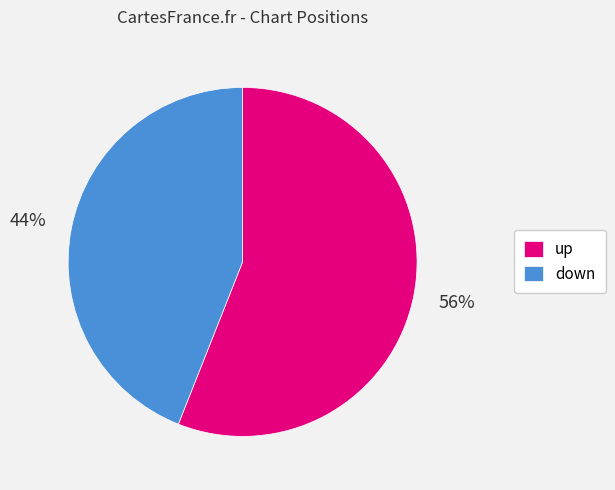

How many segments does this pie chart have?

2